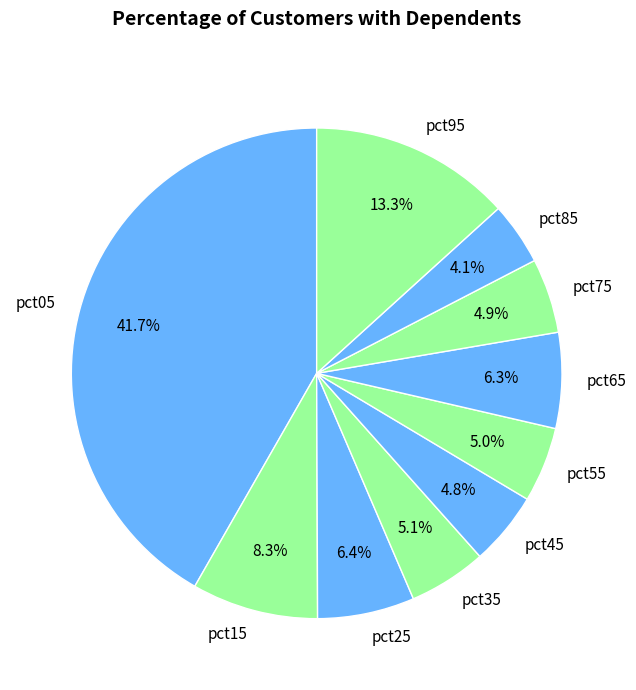

How much of the chart is everything except pct85?

95.9%